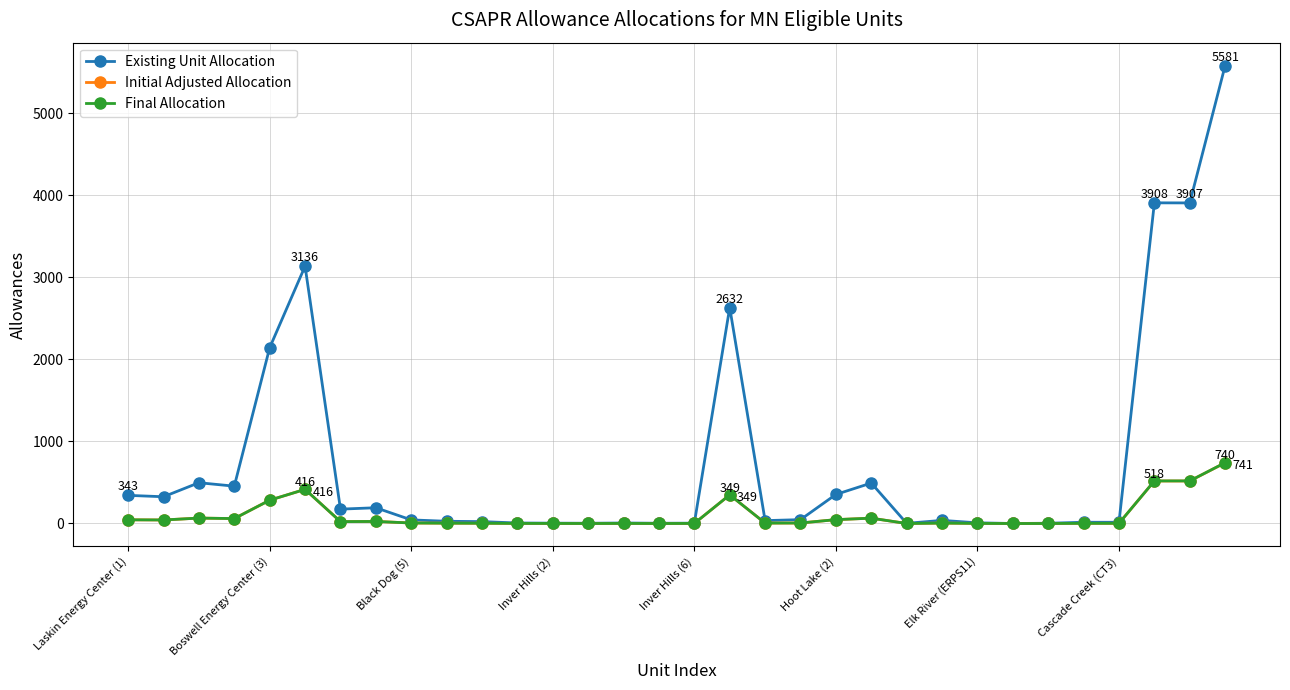

Which series has the widest spread of values?

Existing Unit Allocation